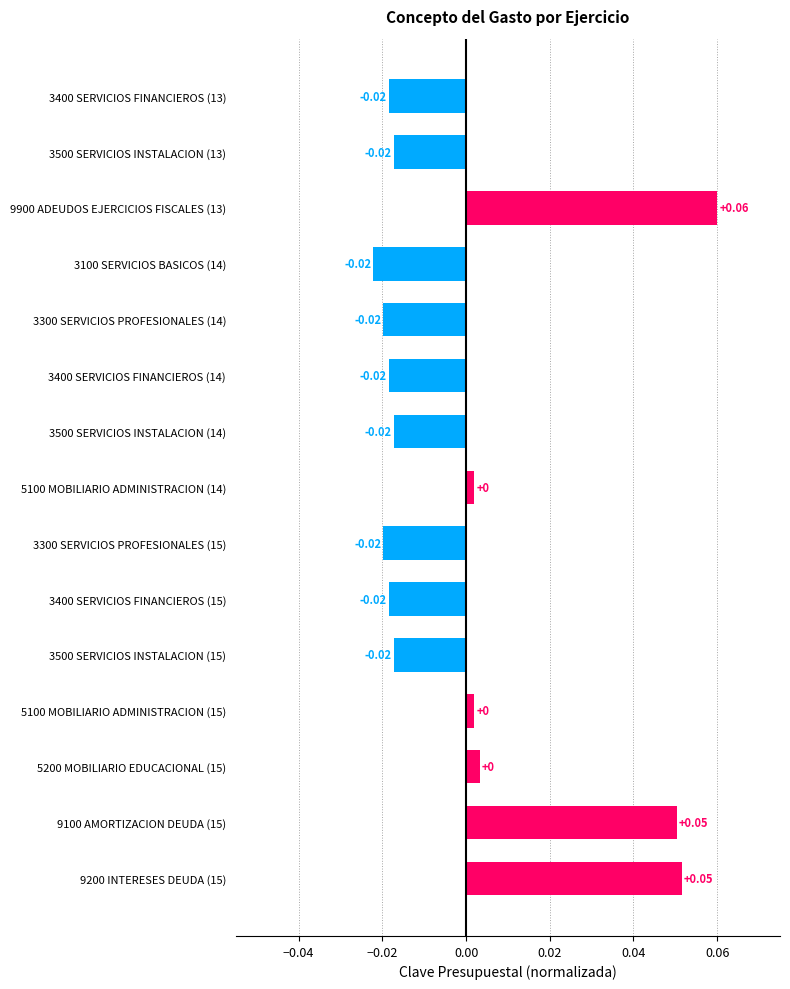

Does the chart contain any negative values?

Yes